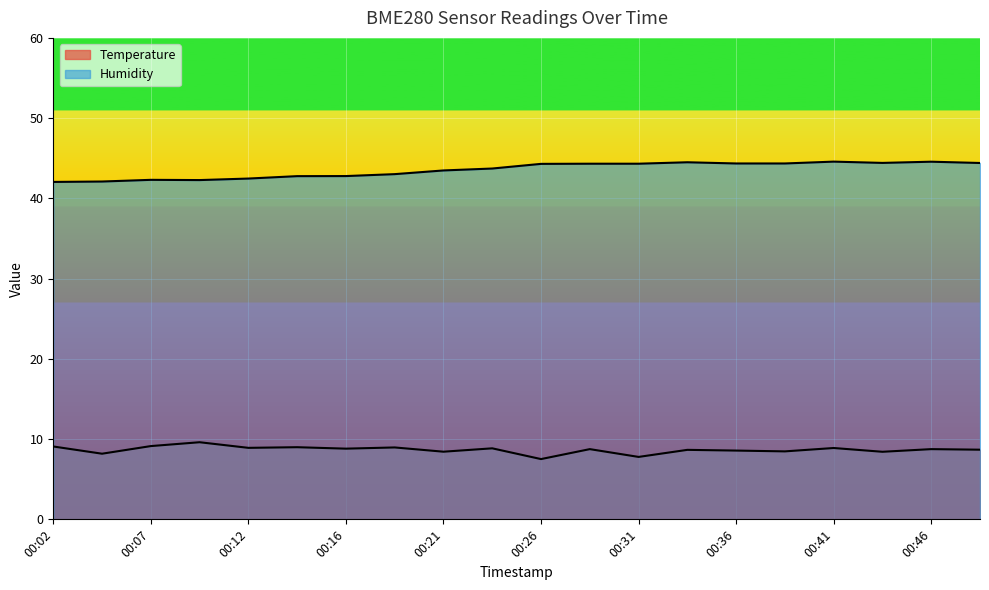

At which category is the sum across all series the highest?

00:41